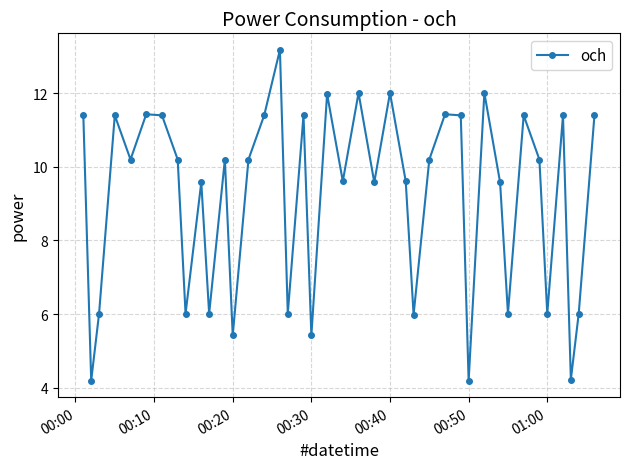

What is the difference between the maximum and minimum values?

9.0